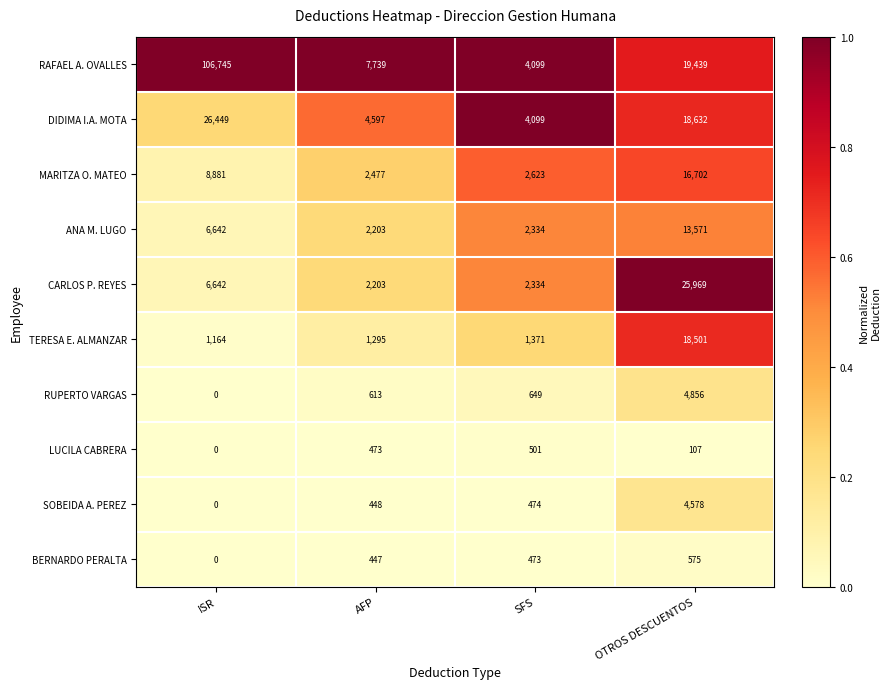

Between ISR and AFP, which series saw the biggest shift?

RAFAEL A. OVALLES